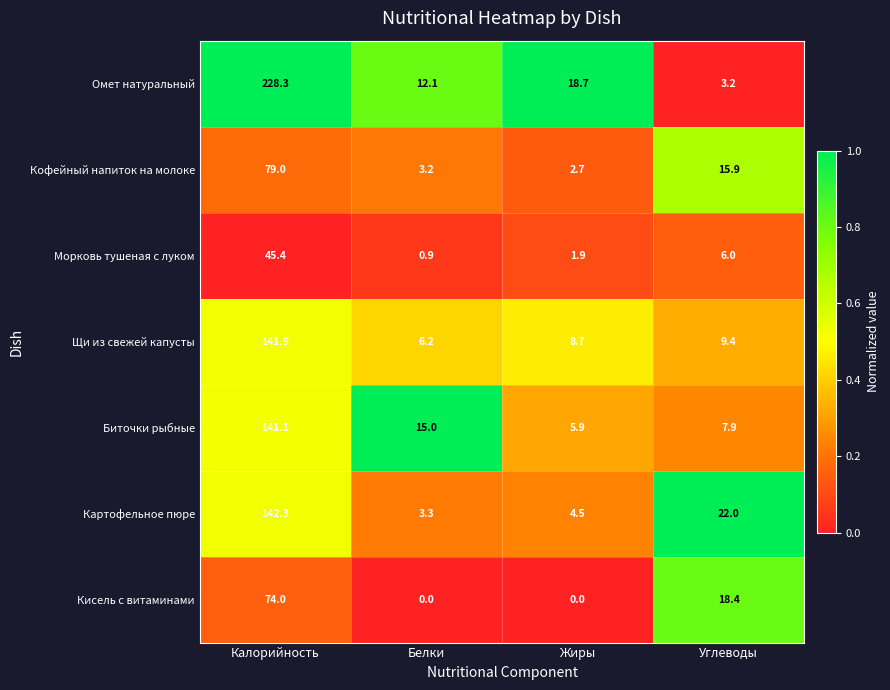

Which category has the highest value across all series?

Калорийность